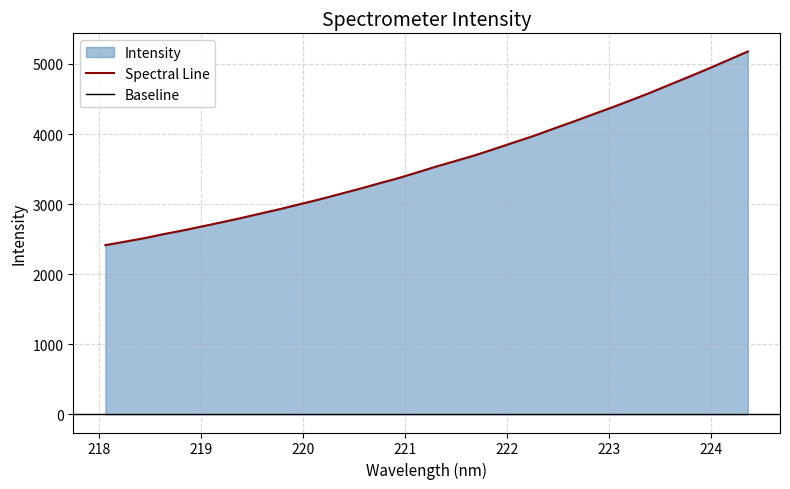

Which has a higher value, 223.2172 or 219.7801?

223.2172